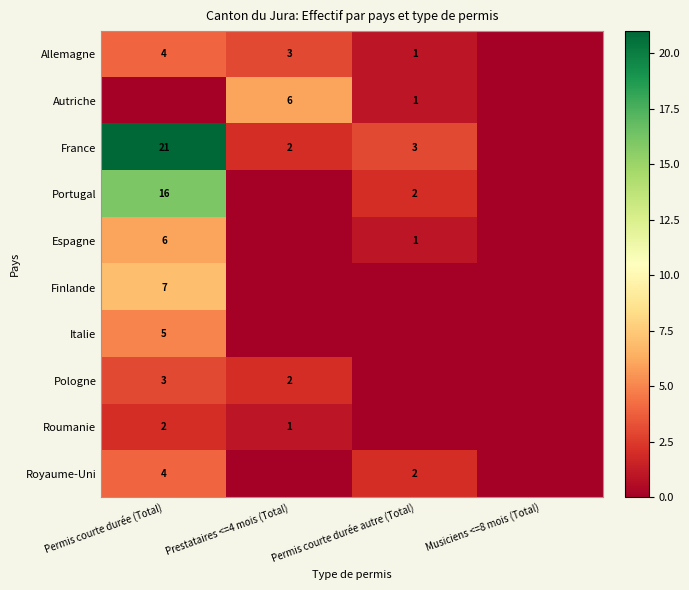

True or false: Roumanie has a value of 3 at Permis courte durée (Total).

False